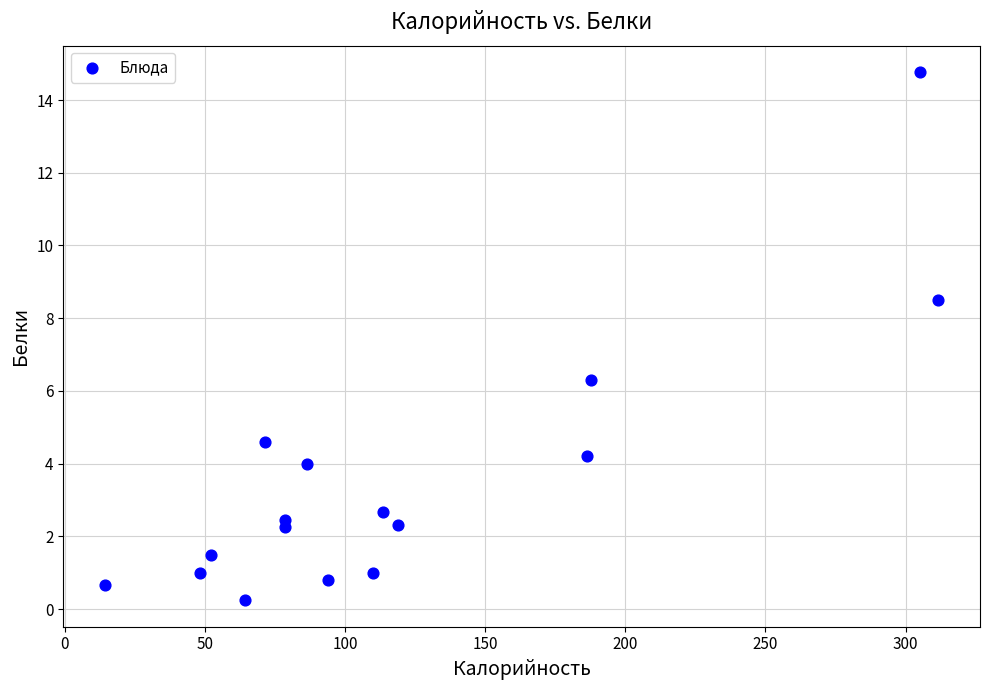

What is the range of Y values (max minus min)?

14.5